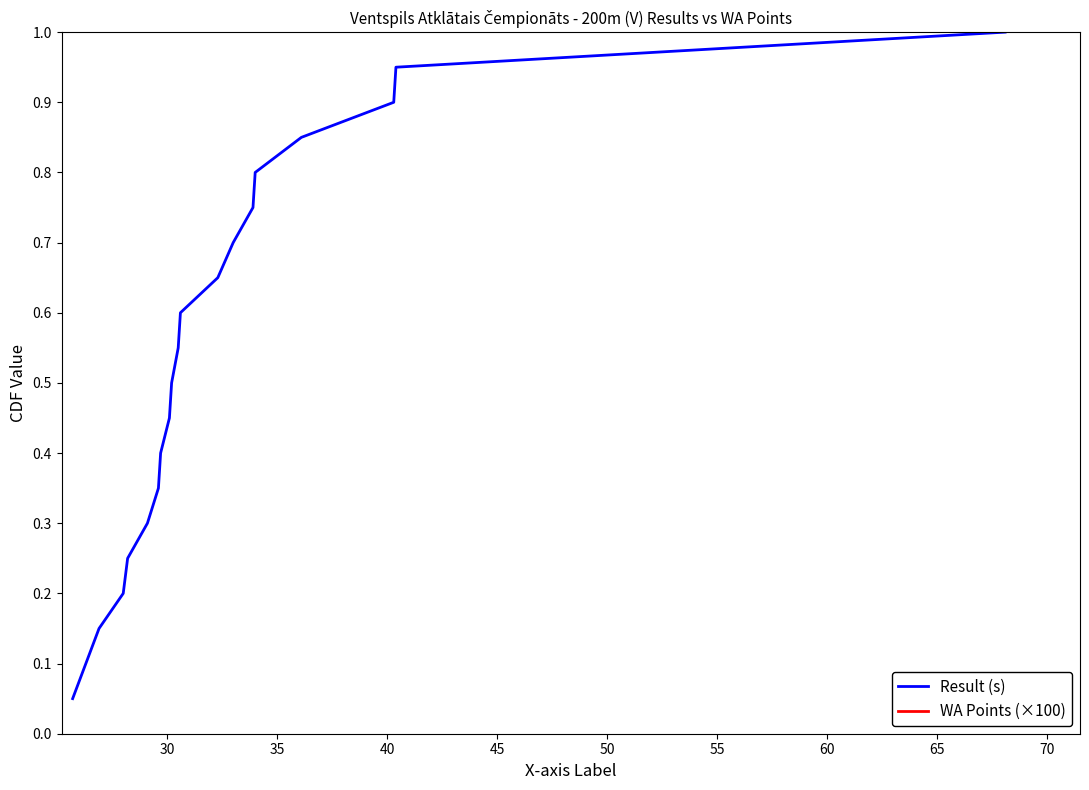

At how many categories does at least one series exceed 0?

20